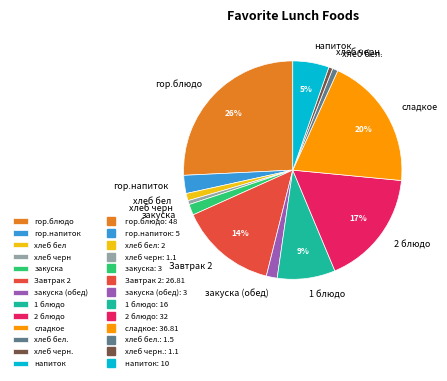

Which has a higher value, гор.напиток or Завтрак 2?

Завтрак 2